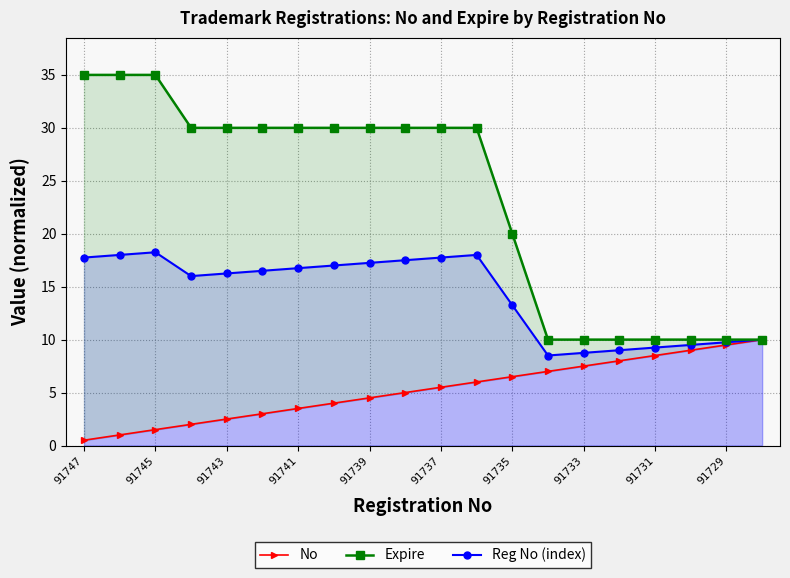

What is the sum of all Expire values?

465.0